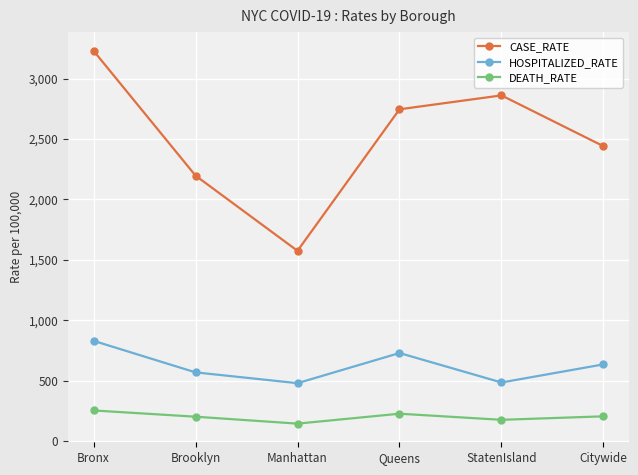

True or false: CASE_RATE and HOSPITALIZED_RATE cross at least once.

False